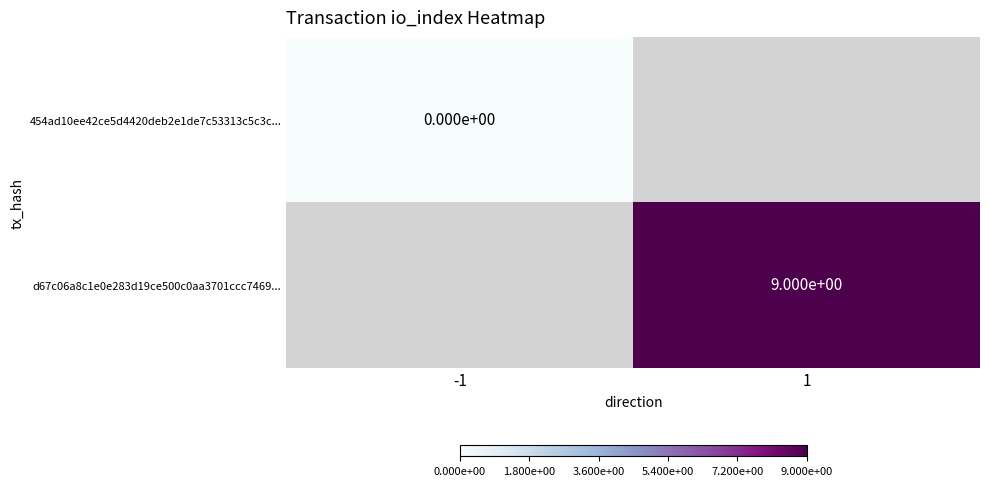

Is the value of d67c06a8c1e0e283d19ce500c0aa3701ccc7469... at 1 greater than the value of 454ad10ee42ce5d4420deb2e1de7c53313c5c3c... at -1?

Yes